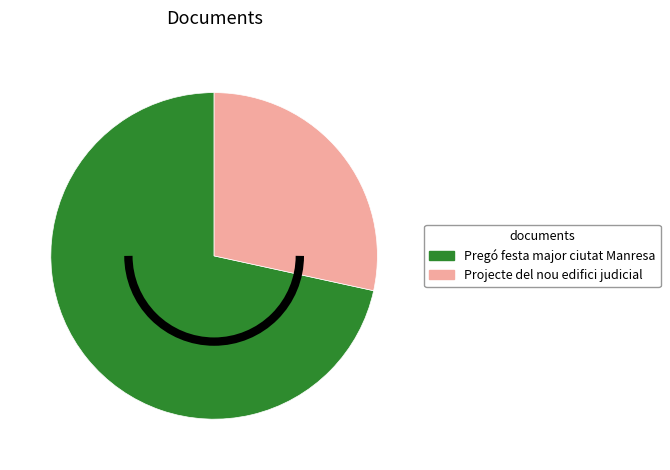

Which has a higher value, Pregó festa major ciutat Manresa or Projecte del nou edifici judicial?

Pregó festa major ciutat Manresa